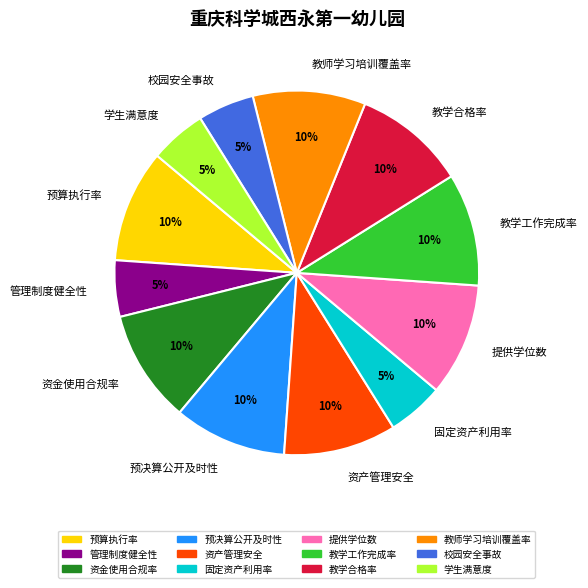

To the nearest percent, what is the difference between the 预决算公开及时性 and 校园安全事故 slice percentages?

5%